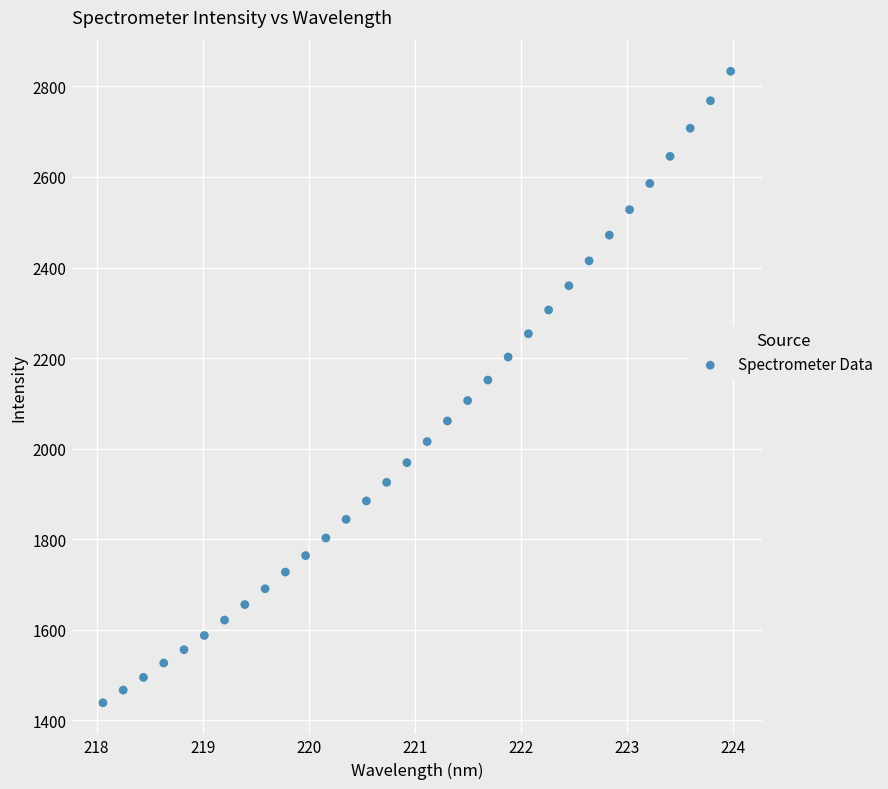

What is the range of X values (max minus min)?

5.9